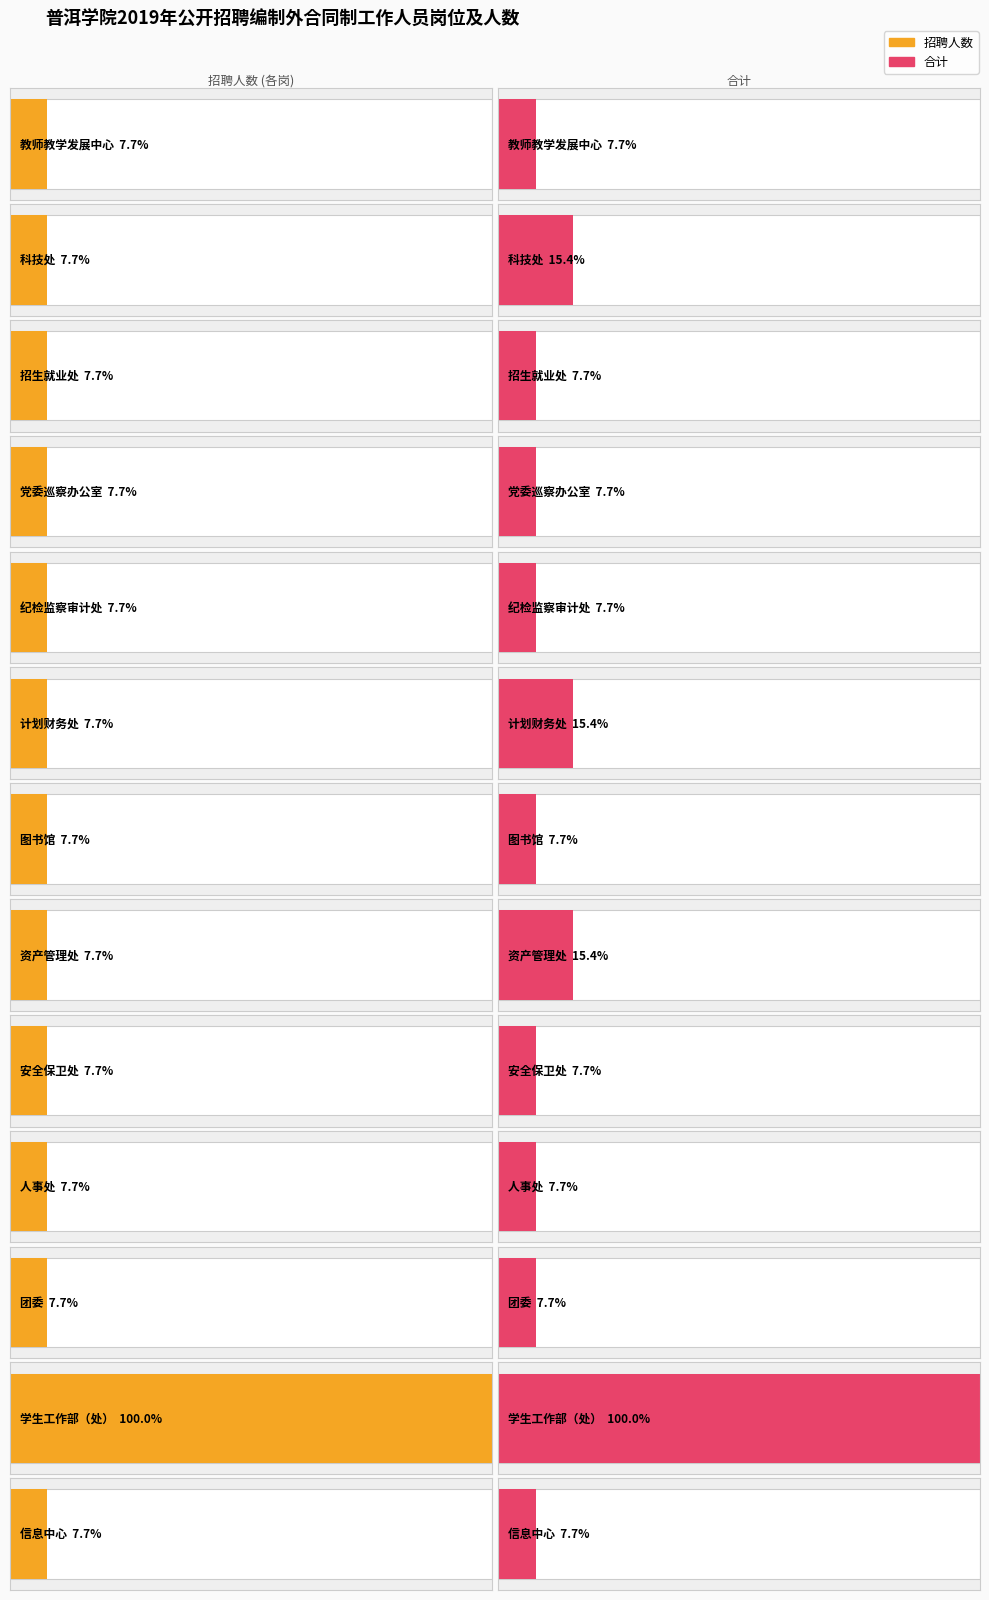

The value of 合计 at 纪检监察审计处 is 1. True or false?

True